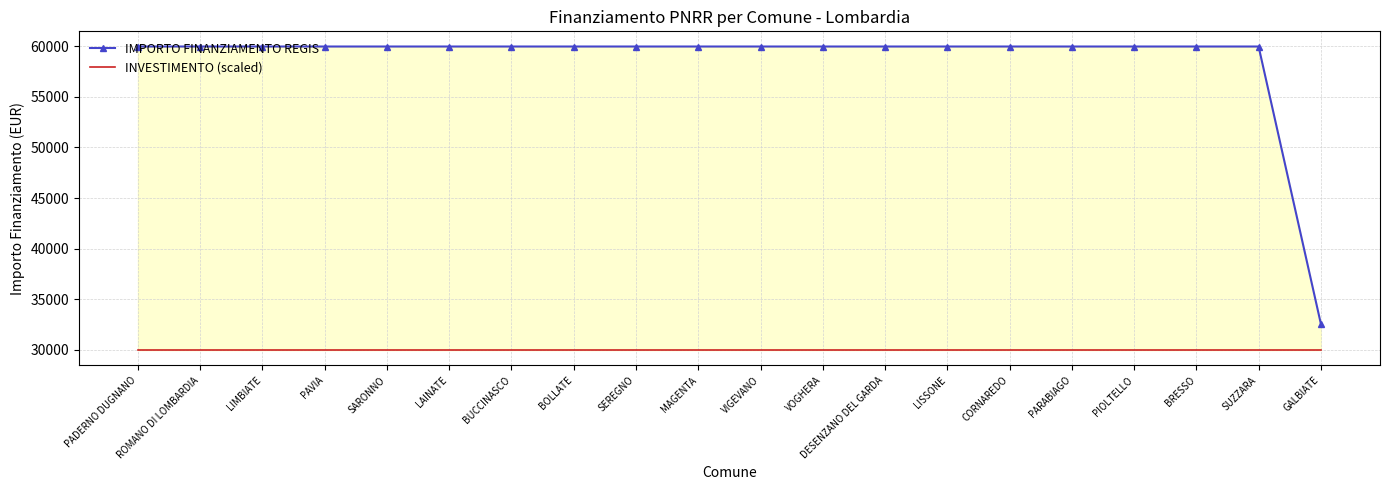

What is the spread (max minus min) of values at LIMBIATE?

29983